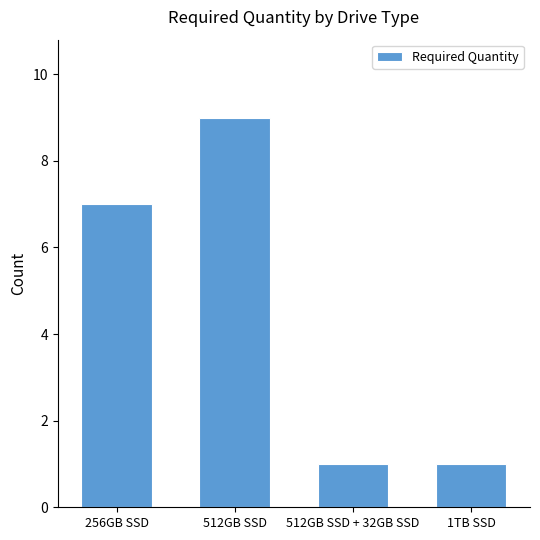

At which category does the chart reach its peak across all series?

512GB SSD